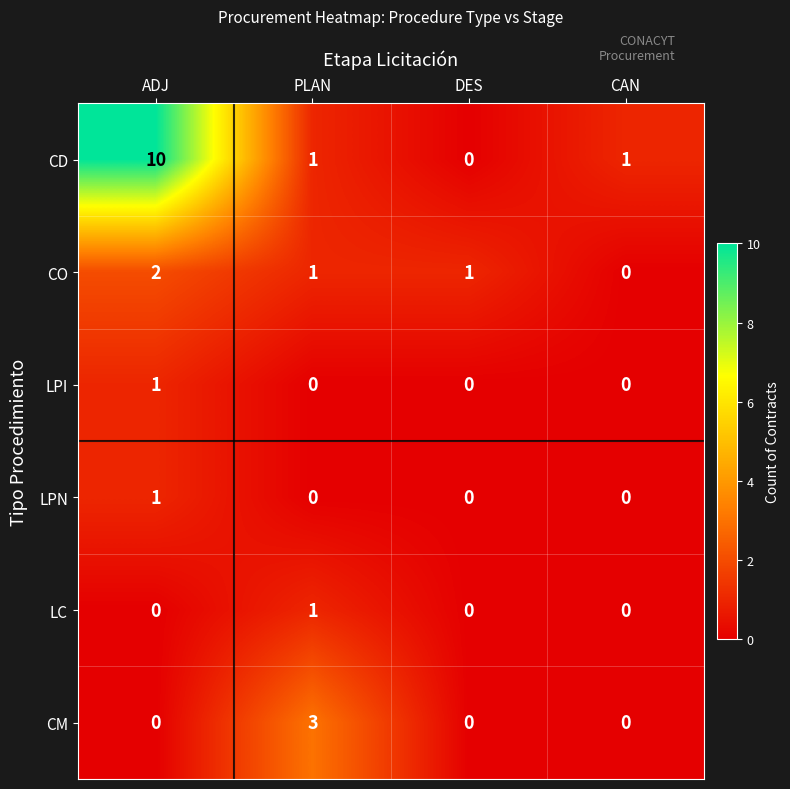

At how many categories does at least one series exceed 6?

1